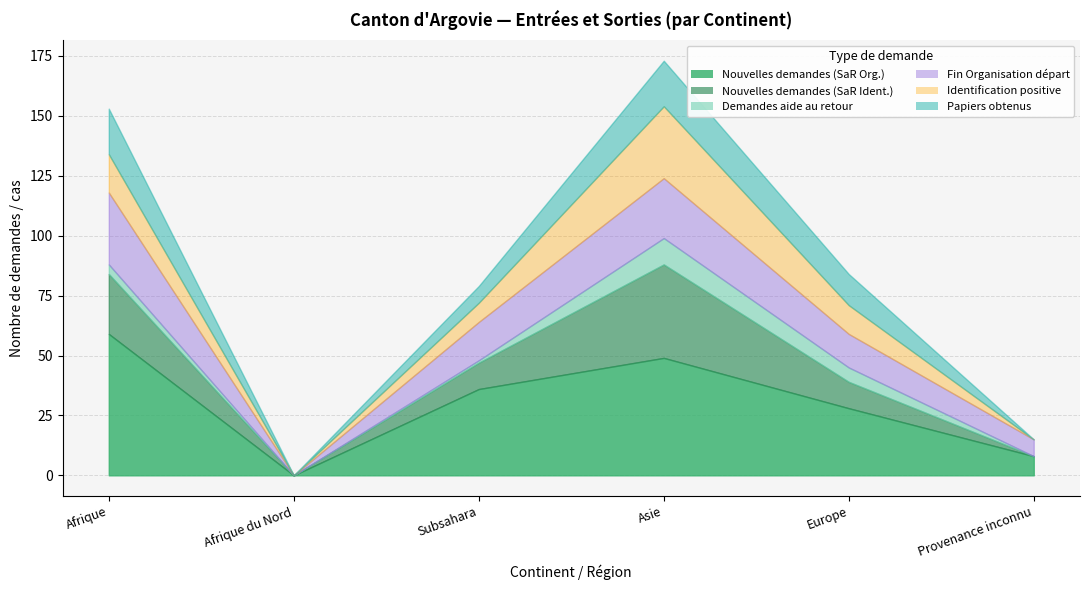

What is the difference between the maximum and minimum values in the Nouvelles demandes (SaR Ident.) series?

39